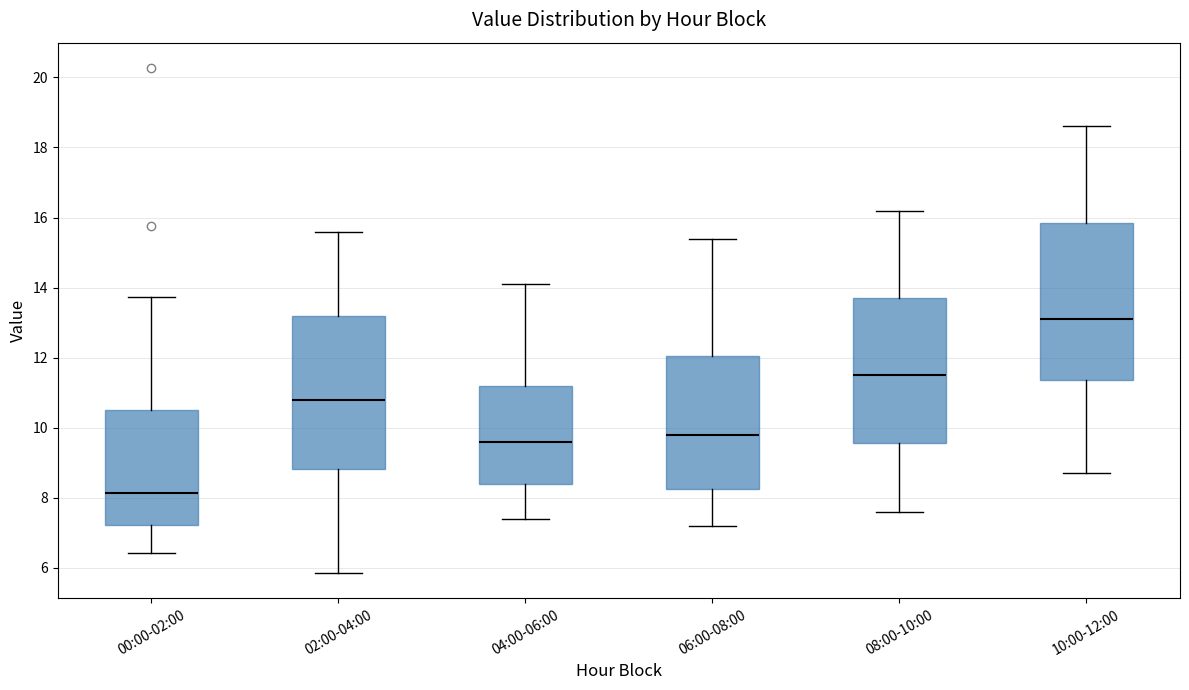

Where is the lower edge of the box for 10:00-12:00 on the y-axis? The values are not printed on the chart, so give them approximately, as read against the axis.

11.4